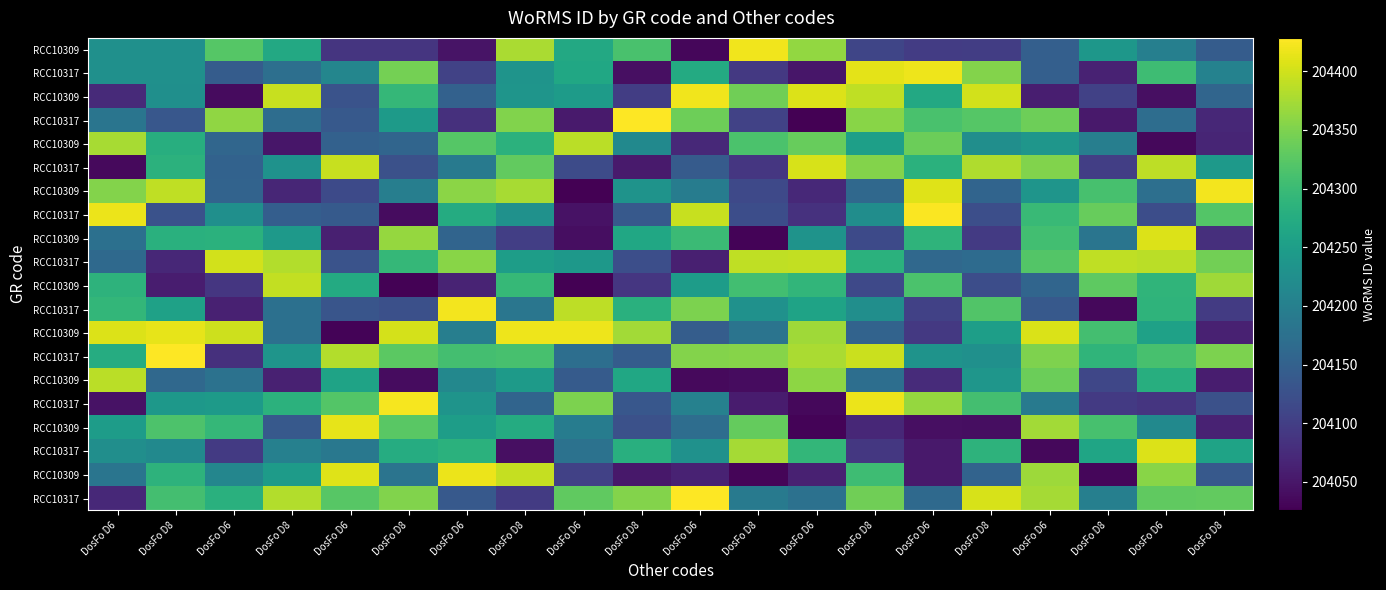

At which category is the sum across all series the highest?

DosFo D8